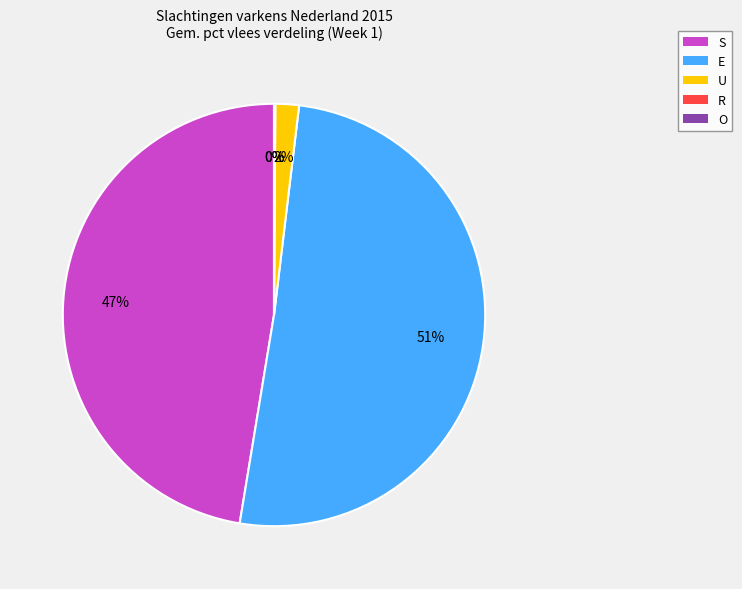

Rank the categories by value from lowest to highest.

O, R, U, S, E